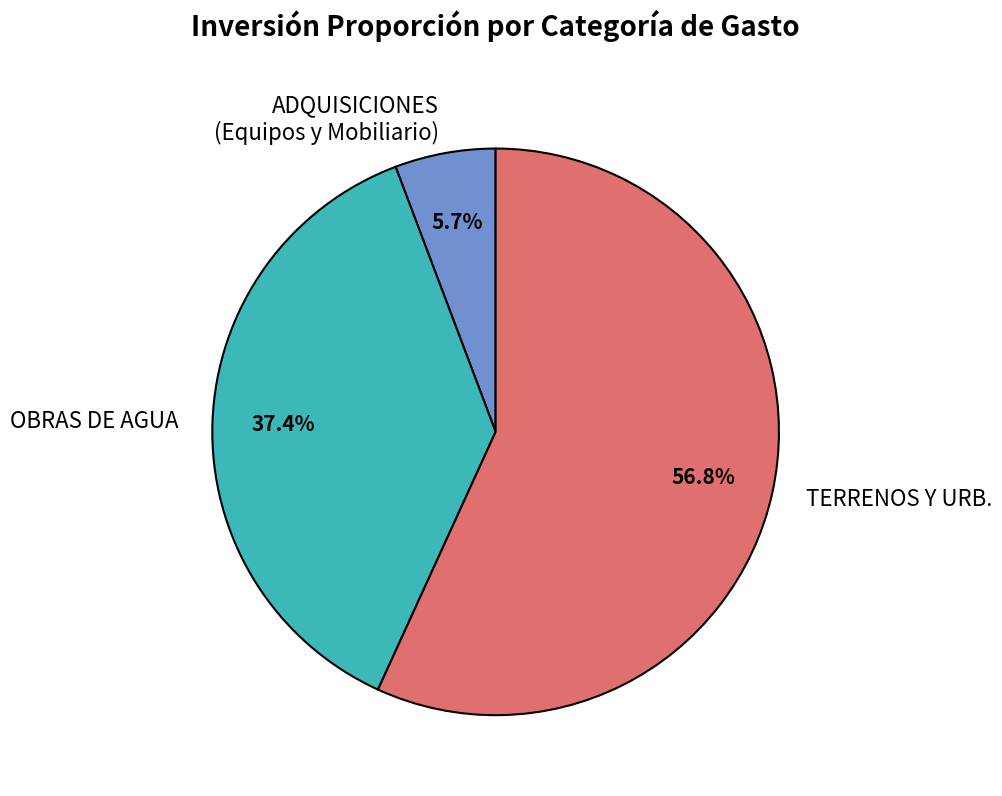

Count the number of slices in the pie.

3